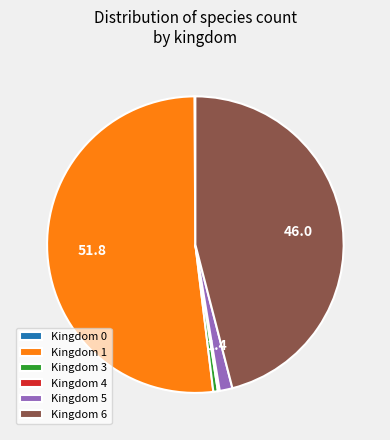

Is there a majority slice in this chart?

Yes